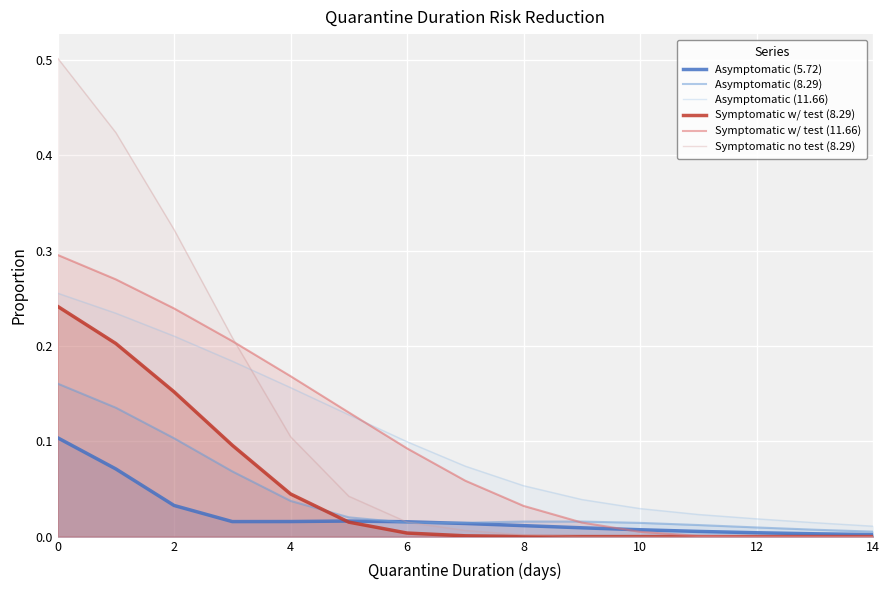

True or false: Symptomatic no test (8.29) and Asymptomatic (11.66) cross at least once.

True